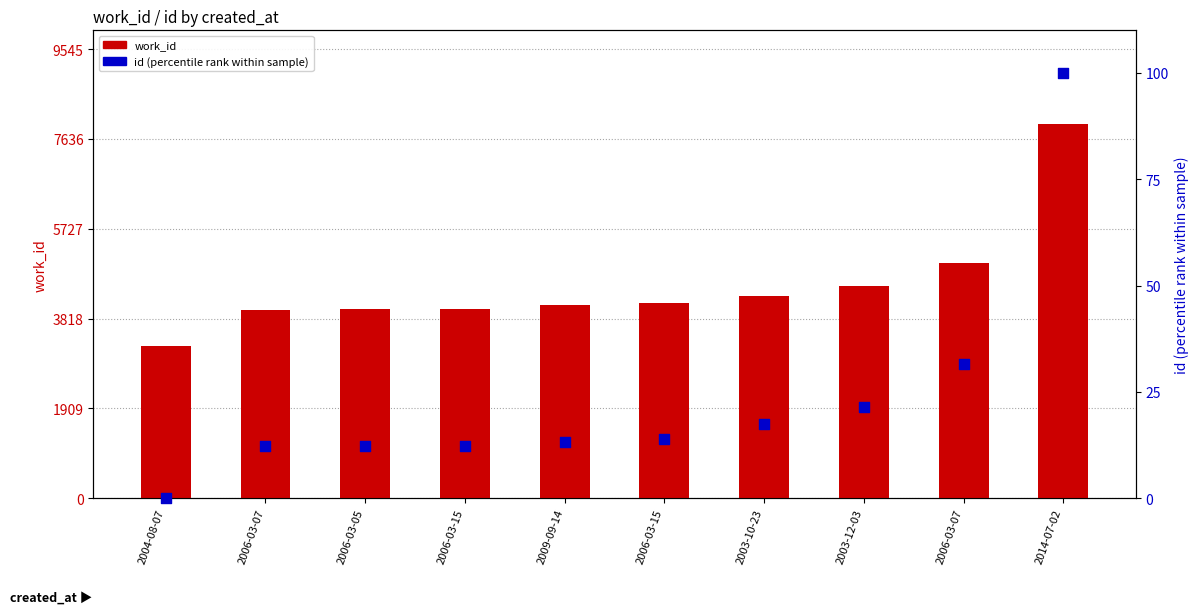

Which series has the largest Y range (max minus min)?

work_id